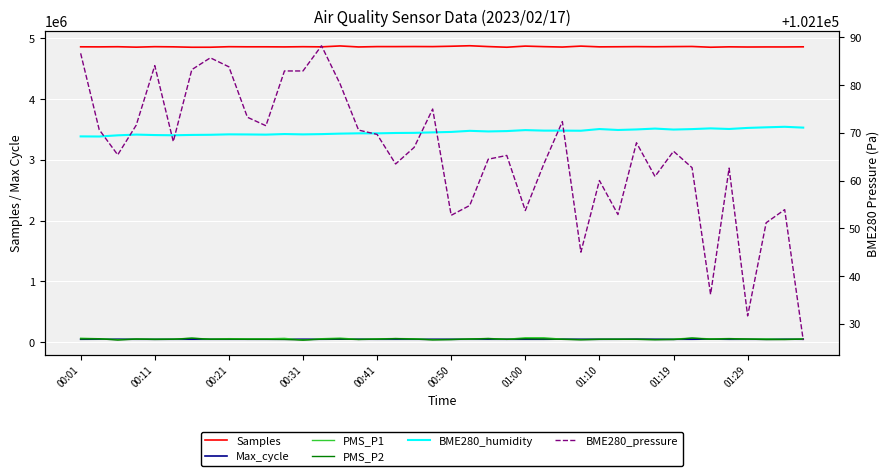

Read the Samples value at 00:31.

4864307.0